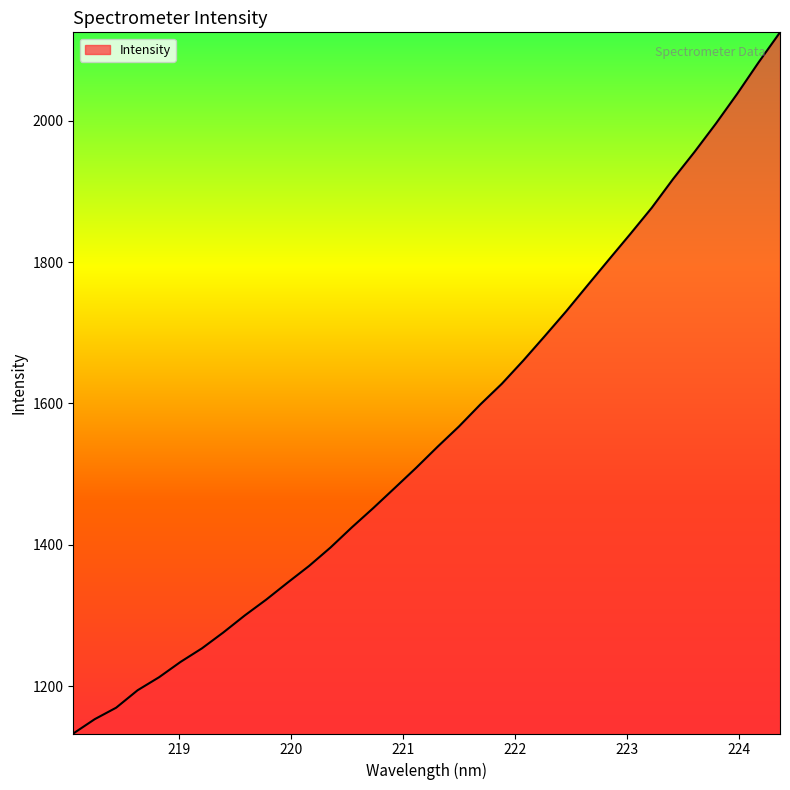

What is the minimum value shown in the chart?

1133.1